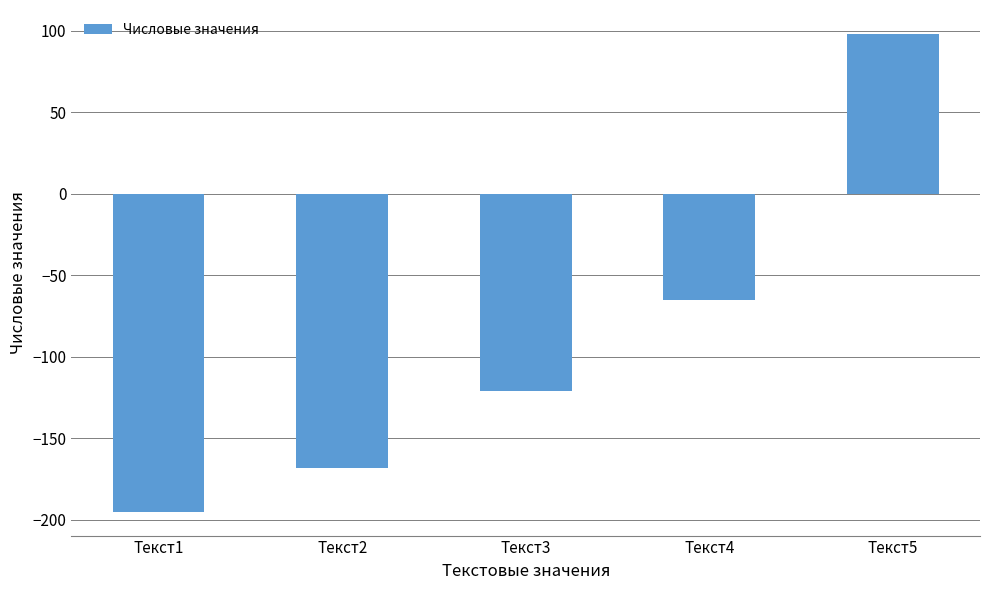

Which label corresponds to the smallest value in the chart?

Текст1